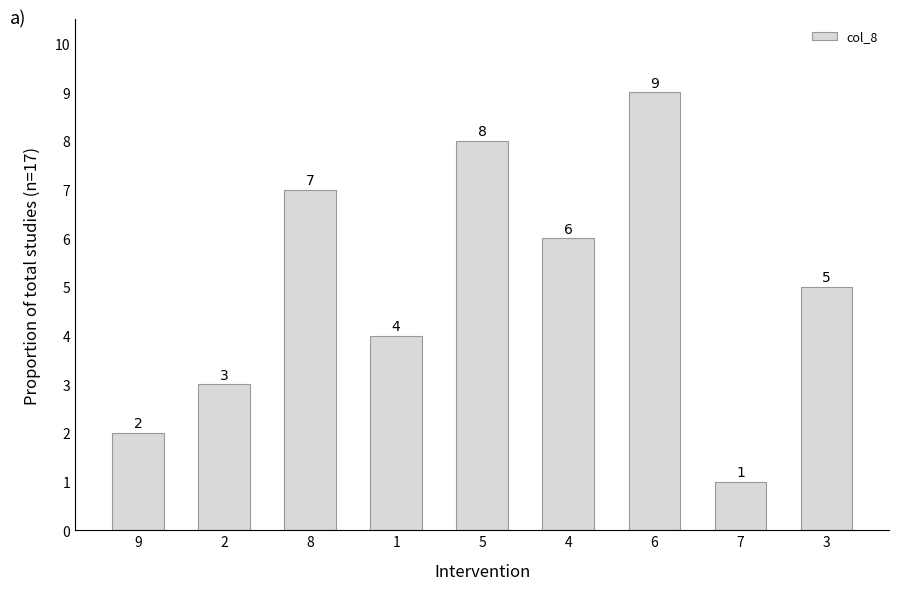

Between 7 and 4, which is larger?

4